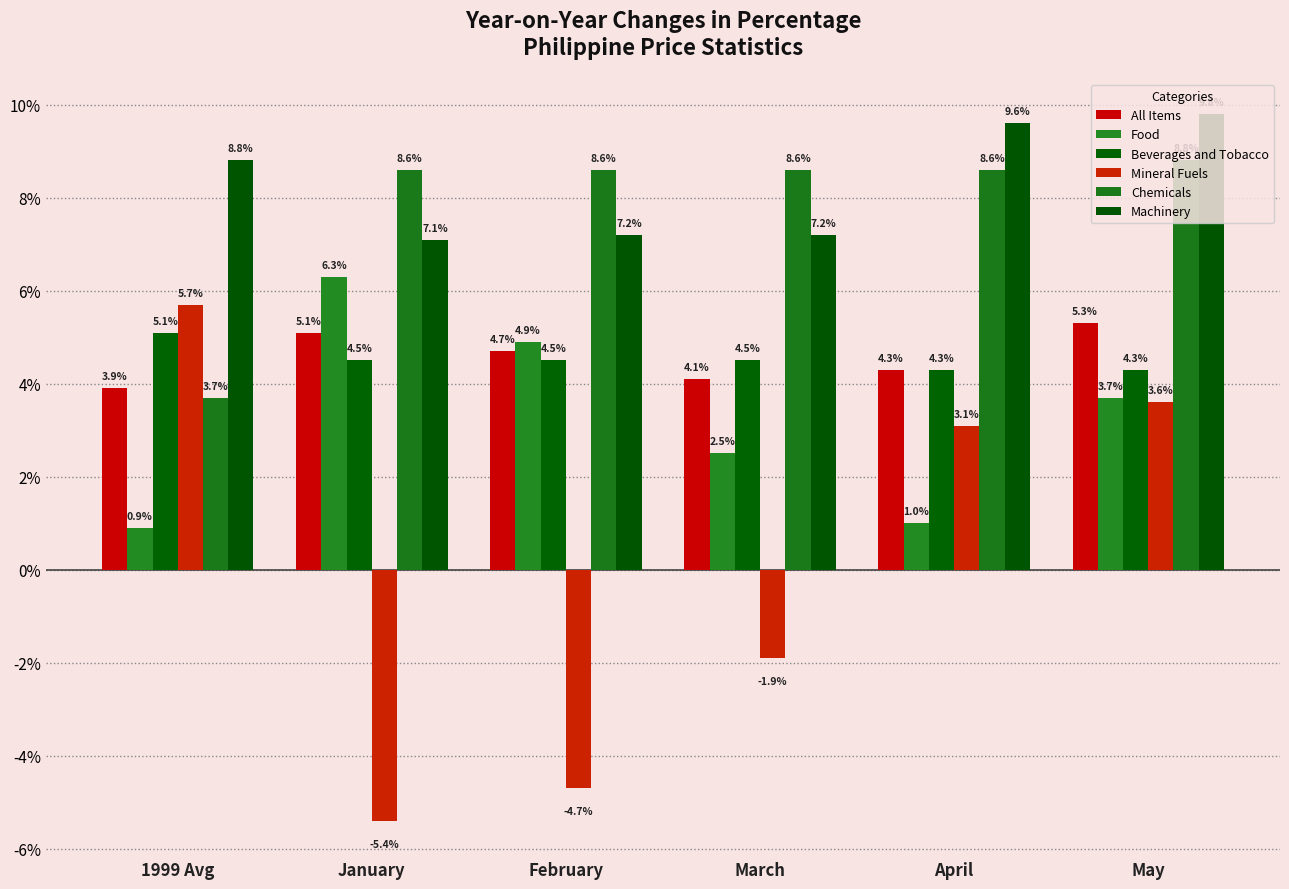

What is the highest value of the Mineral Fuels series?

5.7